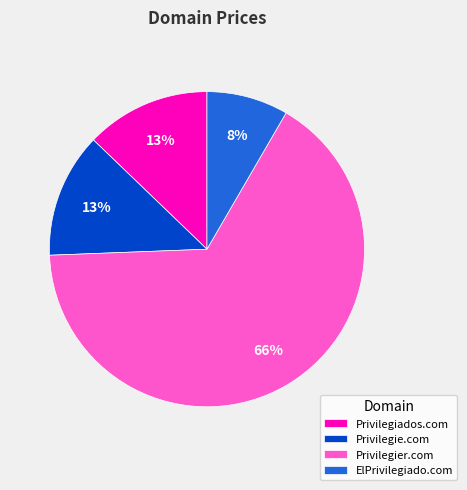

Which category has the biggest portion of the pie?

Privilegier.com